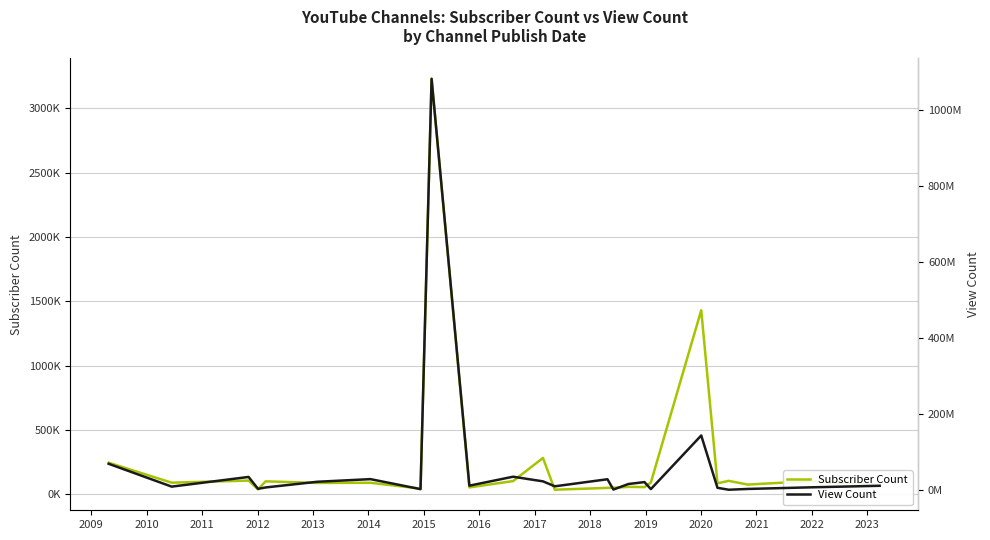

Reading left to right, transcribe all the data shown in this chart.

Subscriber Count: 244000	88600	105000	36600	99100	86600	87800	42700	3230000	51900	101000	281000	33800	48300	49000	56100	54300	89900	1430000	83300	103000	73800	101000	70700
View Count: 70038512	10089294	35496751	4287816	7904830	22848945	29771535	3429725	1081474032	12592103	36122500	23940937	10919308	29477594	2391768	16949987	22016175	3549410	144460594	6979527	1917832	3976926	8235941	12284911